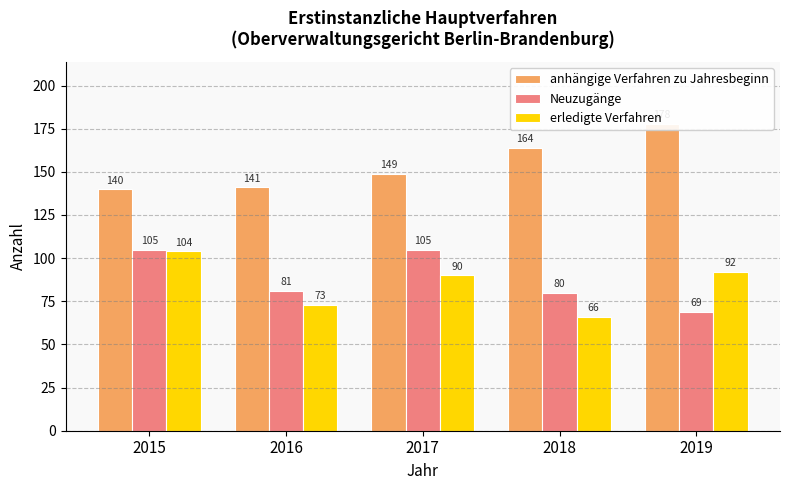

What is the sum of the erledigte Verfahren values at 2016 and 2019?

165